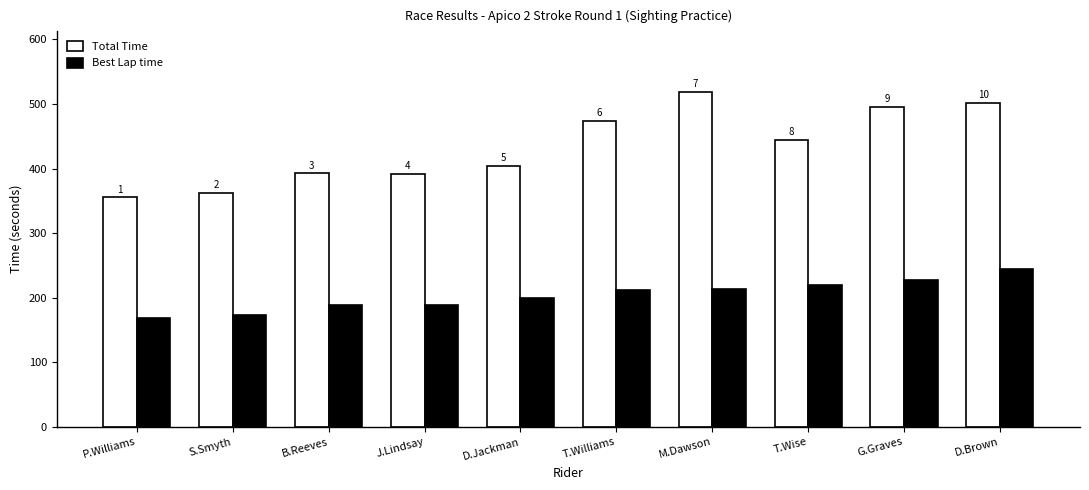

Are the bars horizontal?

No